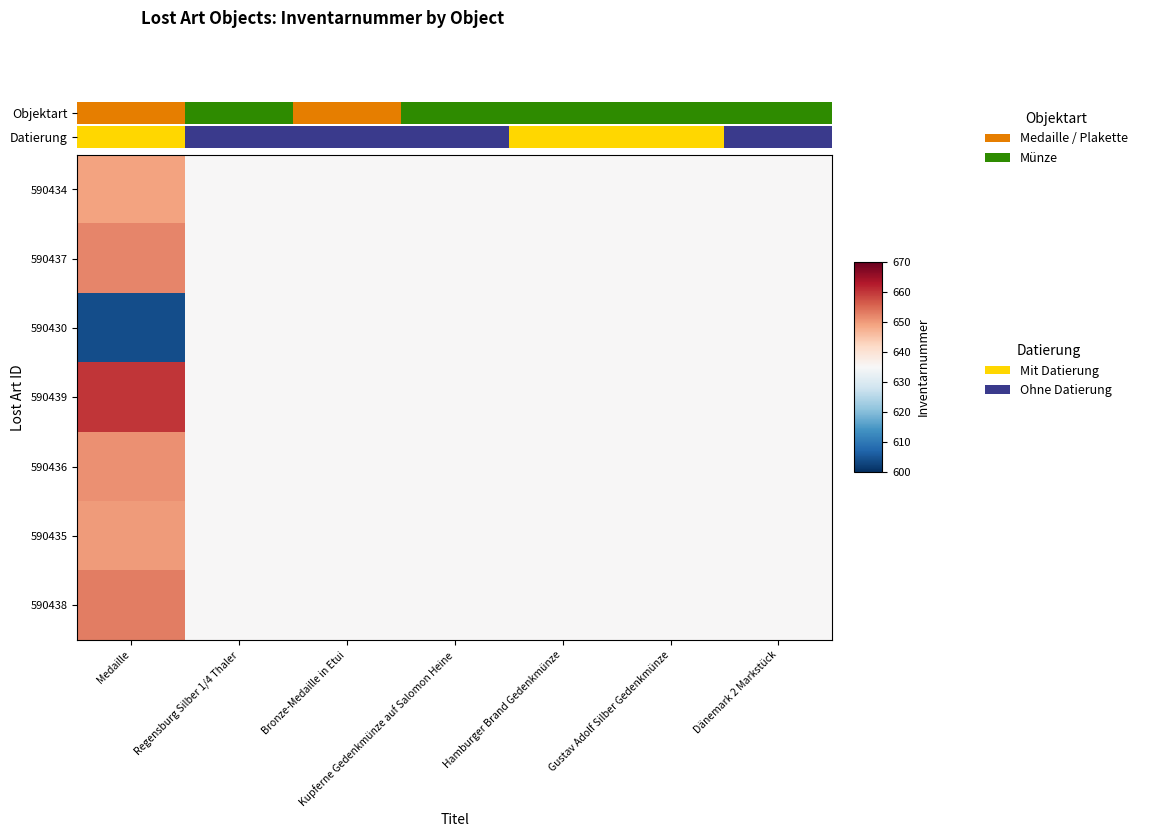

List the labels in order of 590438 value, largest first.

Medaille, Regensburg Silber 1/4 Thaler, Bronze-Medaille in Etui, Kupferne Gedenkmünze auf Salomon Heine, Hamburger Brand Gedenkmünze, Gustav Adolf Silber Gedenkmünze, Dänemark 2 Markstück